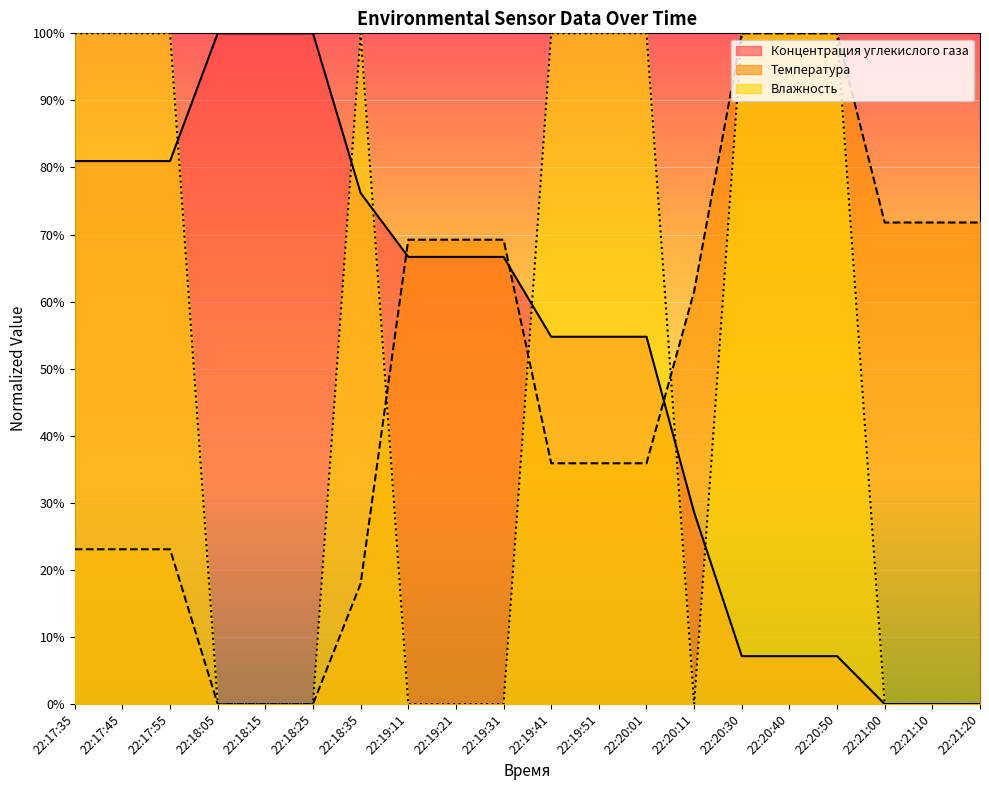

Which series changed the most between 22:17:45 and 22:18:15?

Влажность